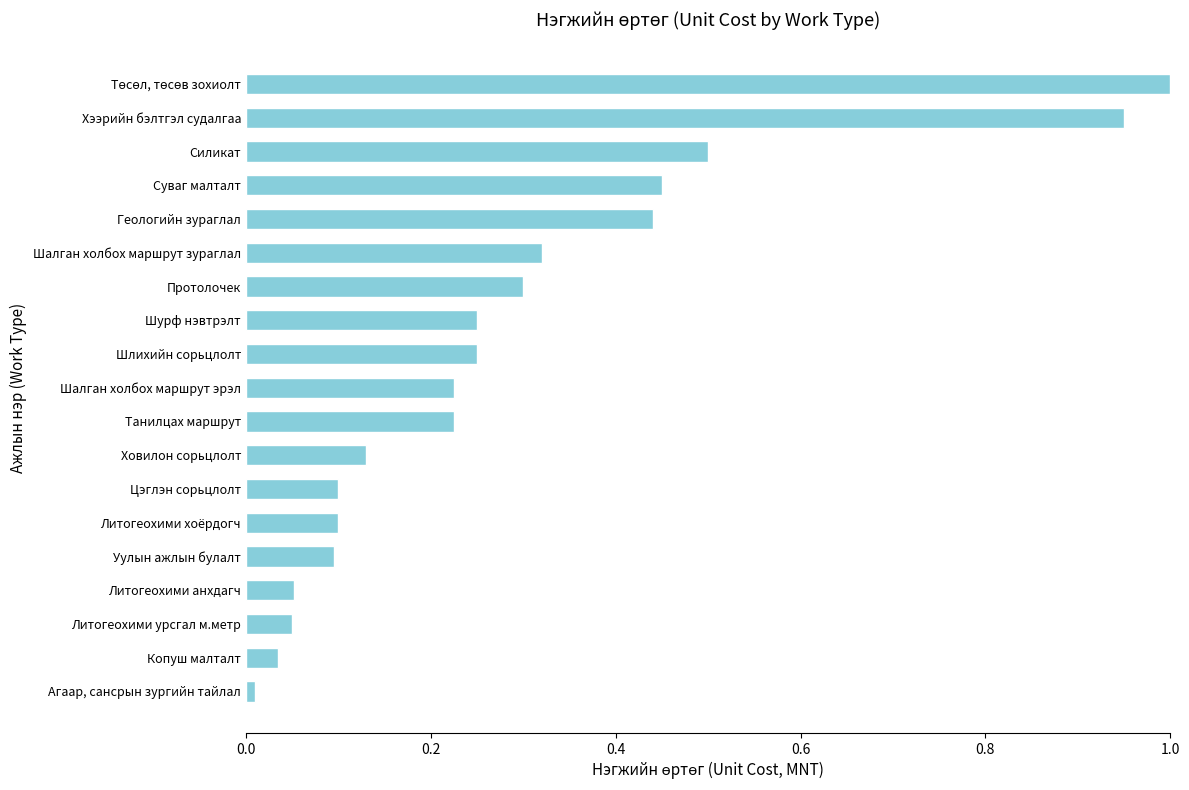

Is it true that the value at Литогеохими хоёрдогч is 0.1?

True